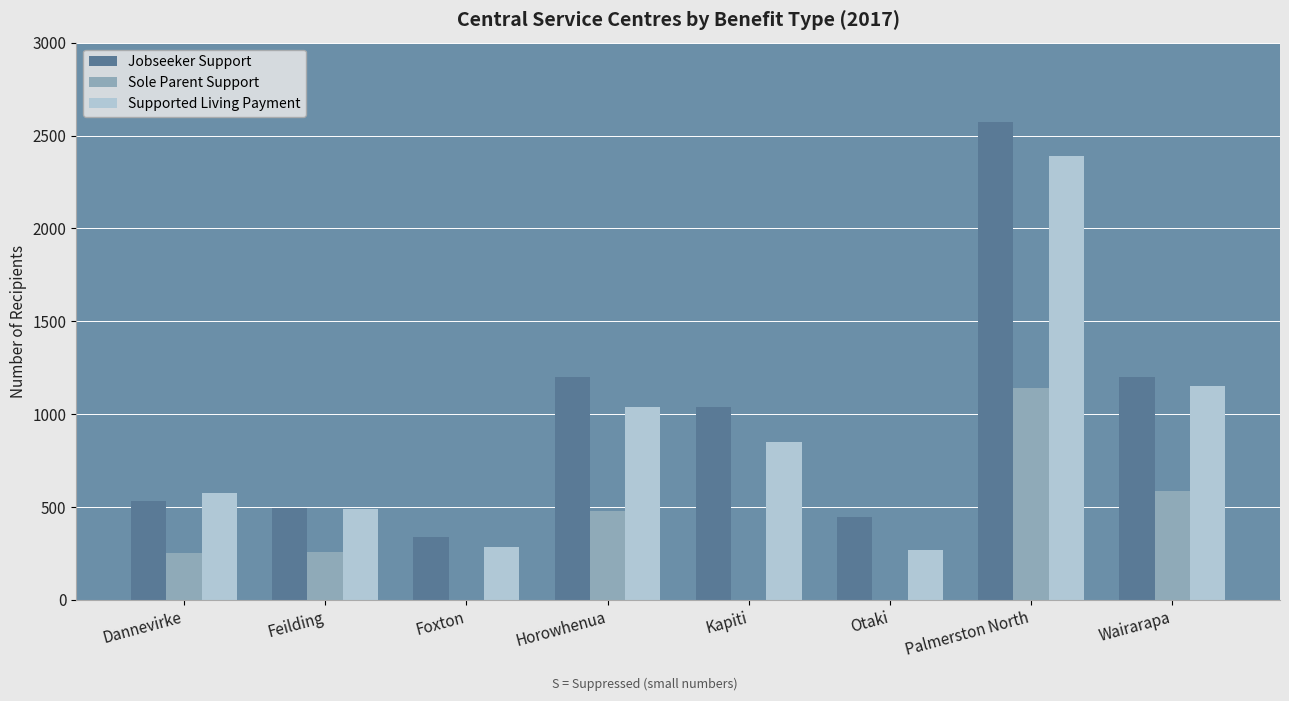

Which label corresponds to the largest value in the chart?

Palmerston North